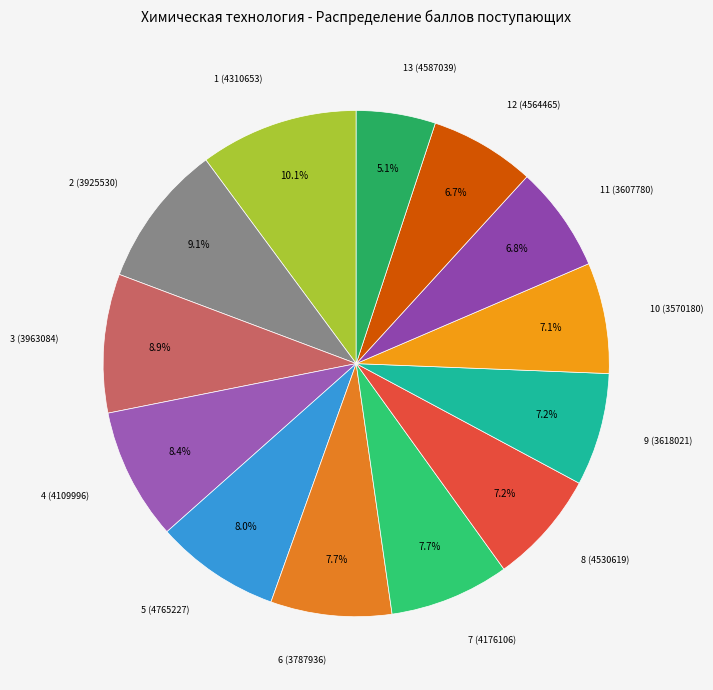

How many segments does this pie chart have?

13